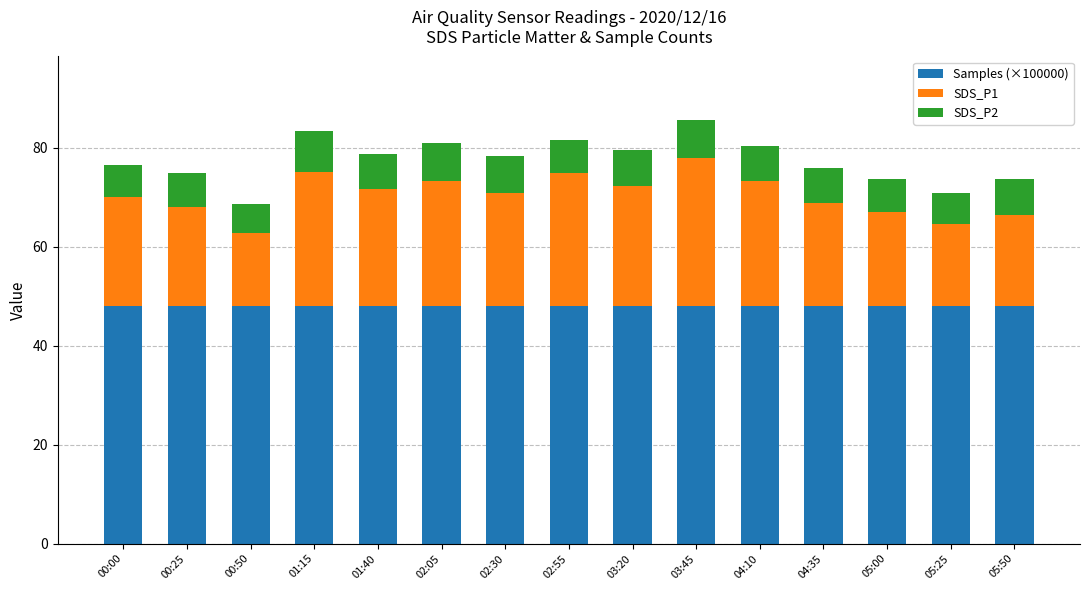

How many series are shown in this chart?

3